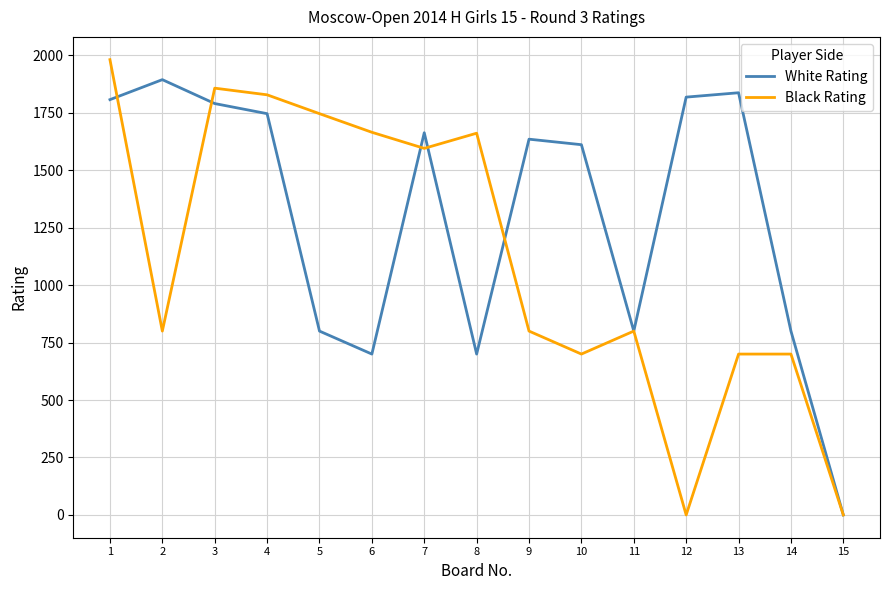

List the series in order of their peak value, lowest first.

White Rating, Black Rating